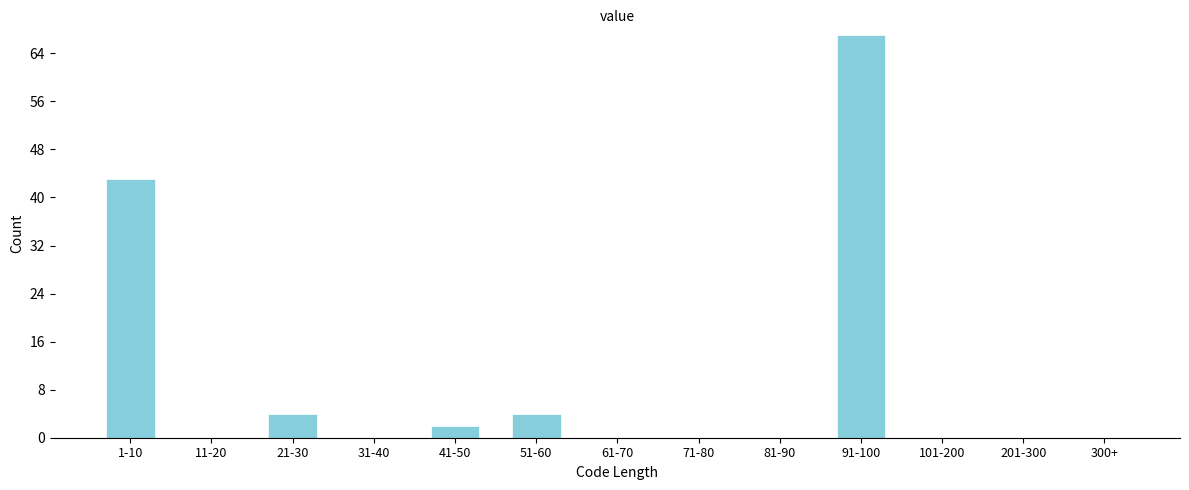

Reading left to right, list all the values displayed in this chart.

1-10=43	11-20=0	21-30=4	31-40=0	41-50=2	51-60=4	61-70=0	71-80=0	81-90=0	91-100=67	101-200=0	201-300=0	300+=0